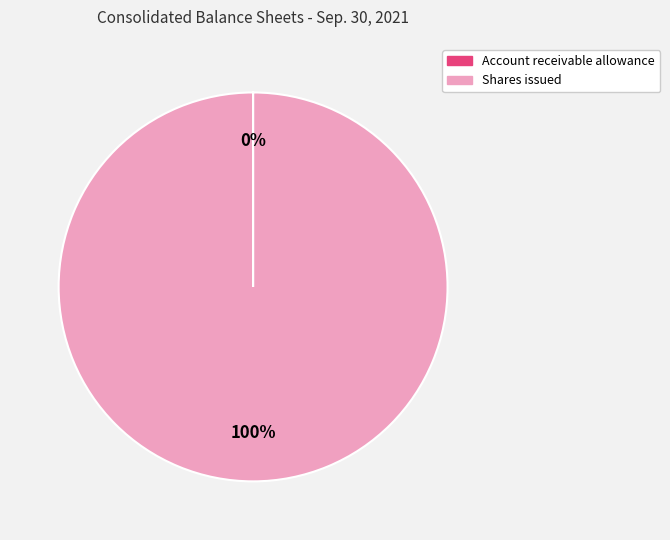

To the nearest percent, what is the average slice percentage?

50%